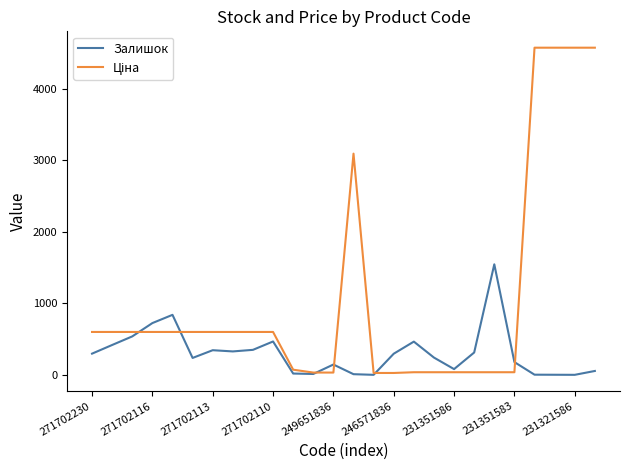

What is the maximum value shown in the chart?

4571.4